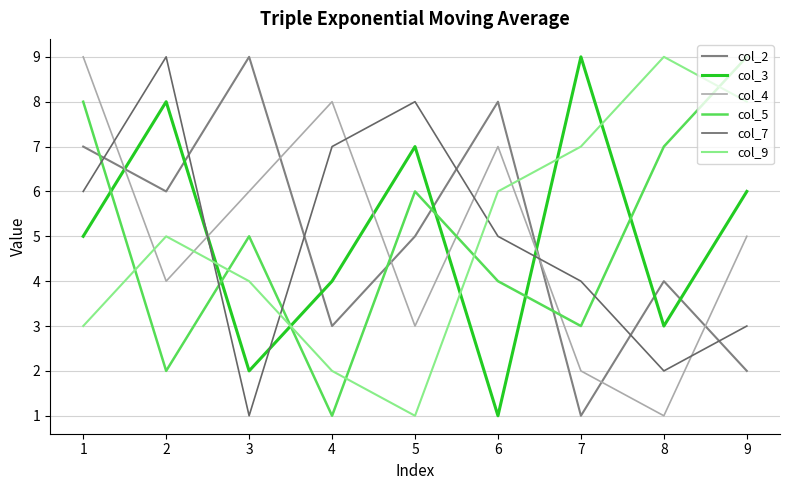

What is the lowest value of the col_3 series?

1